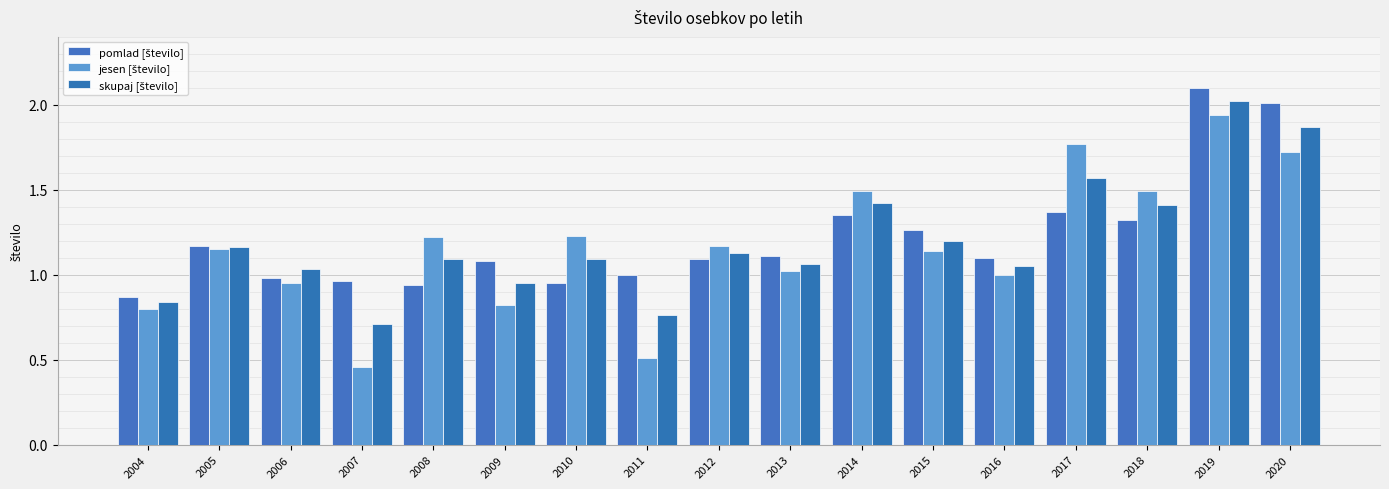

What is the minimum value for jesen [število]?

0.5